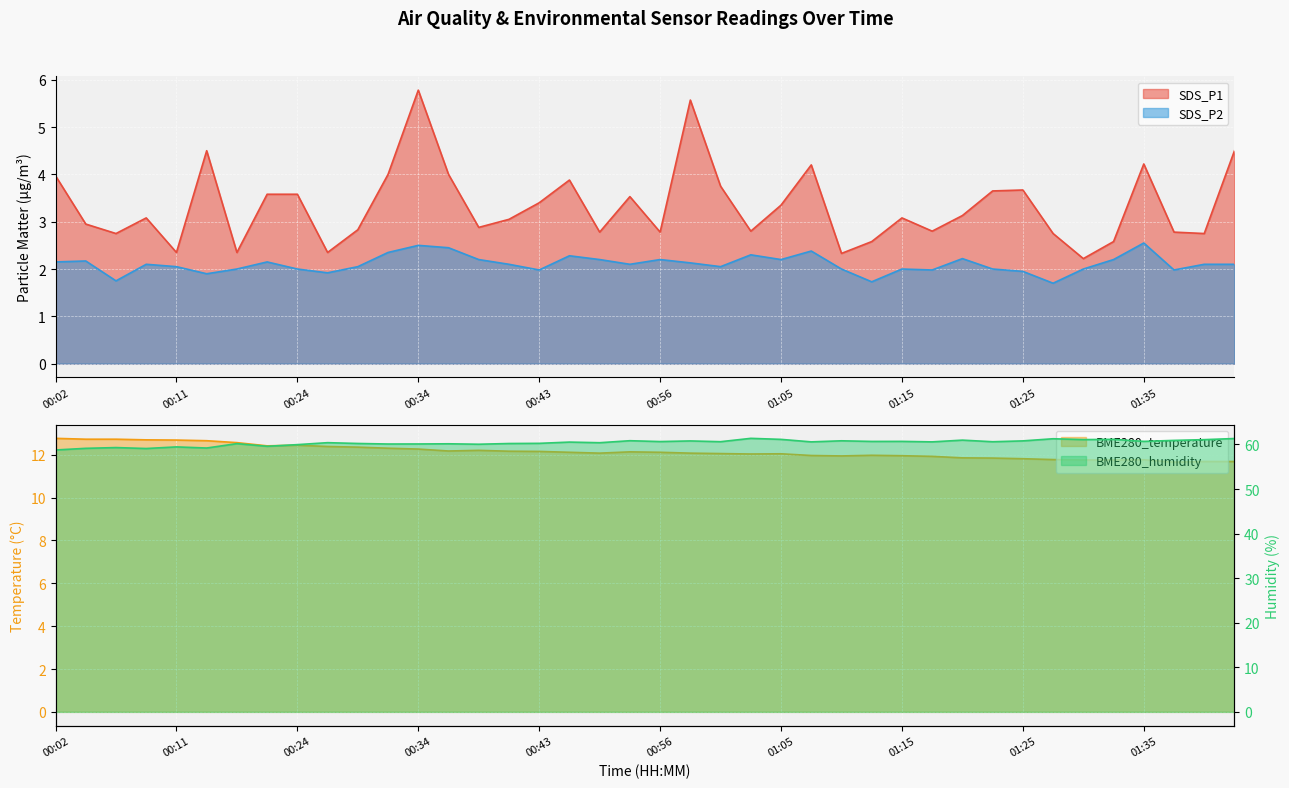

Rank the series at 01:15 from lowest to highest value.

SDS_P2, SDS_P1, BME280_temperature, BME280_humidity